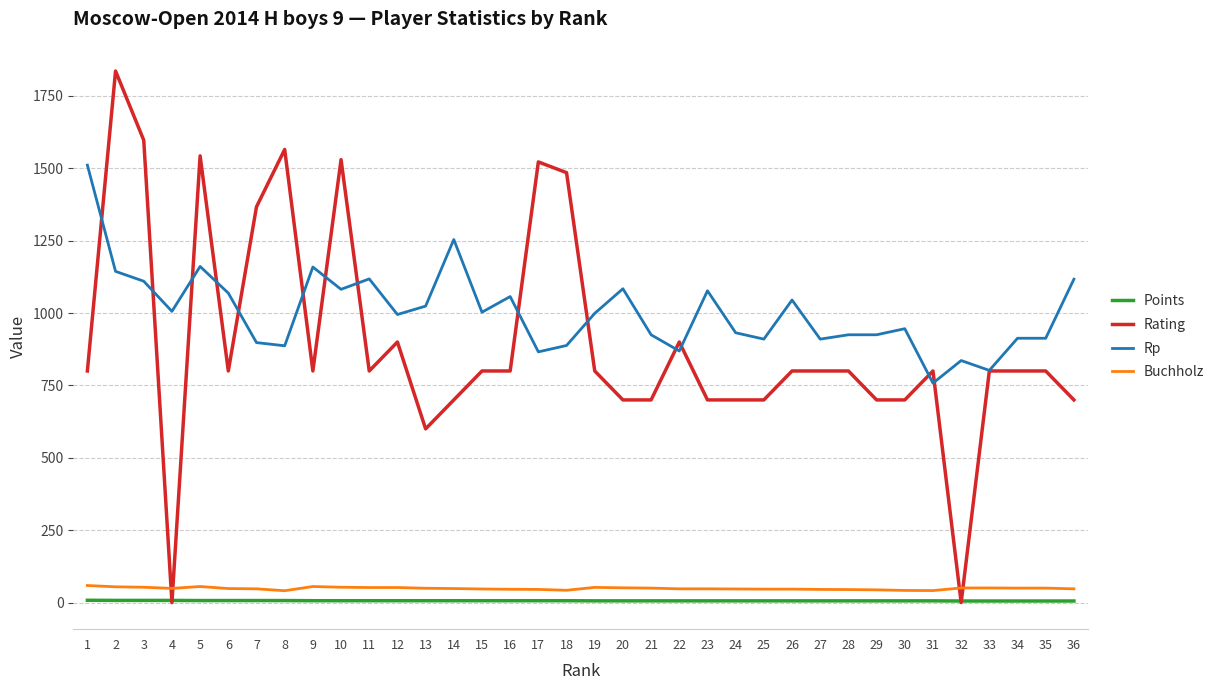

How many categories are shown in the chart?

36